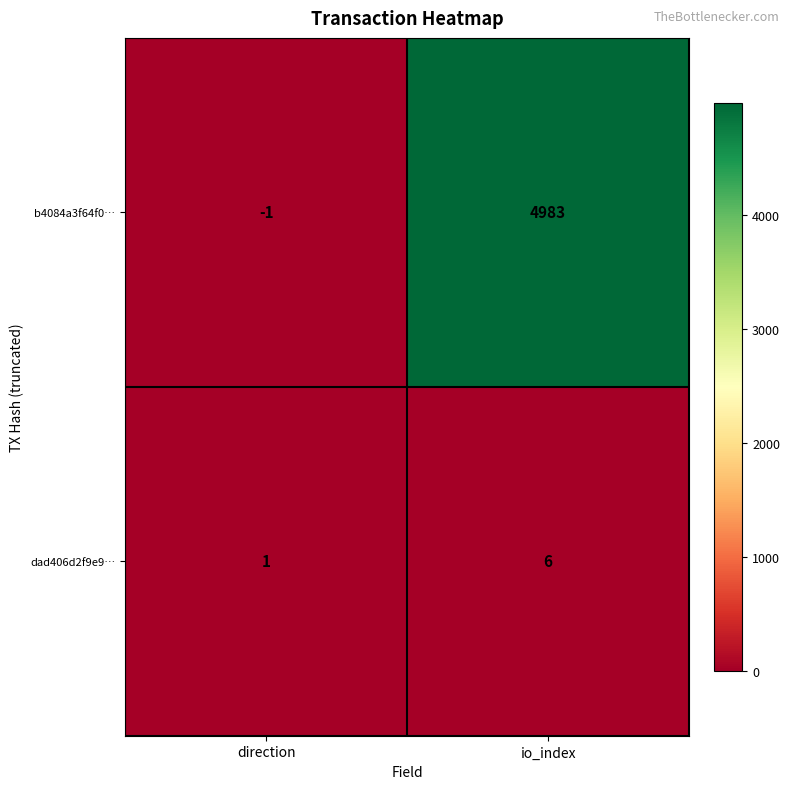

Is the value of b4084a3f64f0… at direction greater than the value of dad406d2f9e9… at io_index?

No